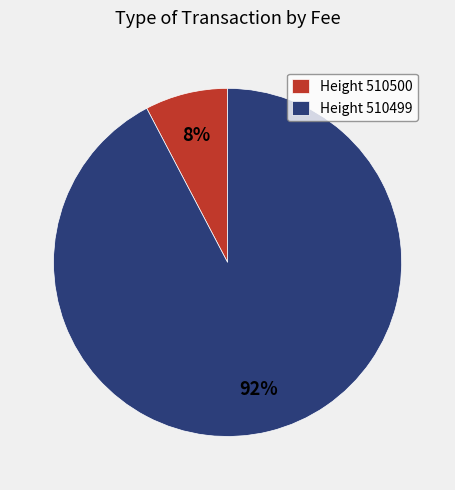

The Height 510500 slice represents 22% of the pie. True or false?

False